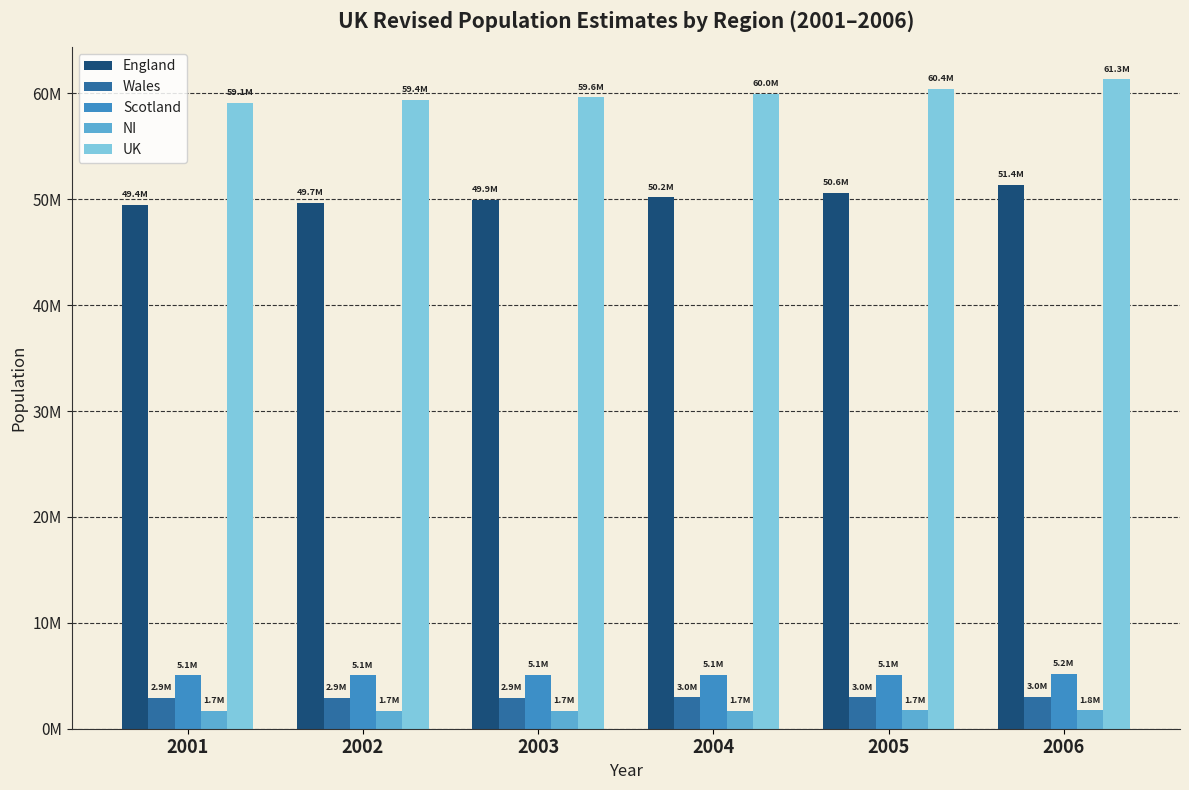

Does the chart contain stacked bars?

No